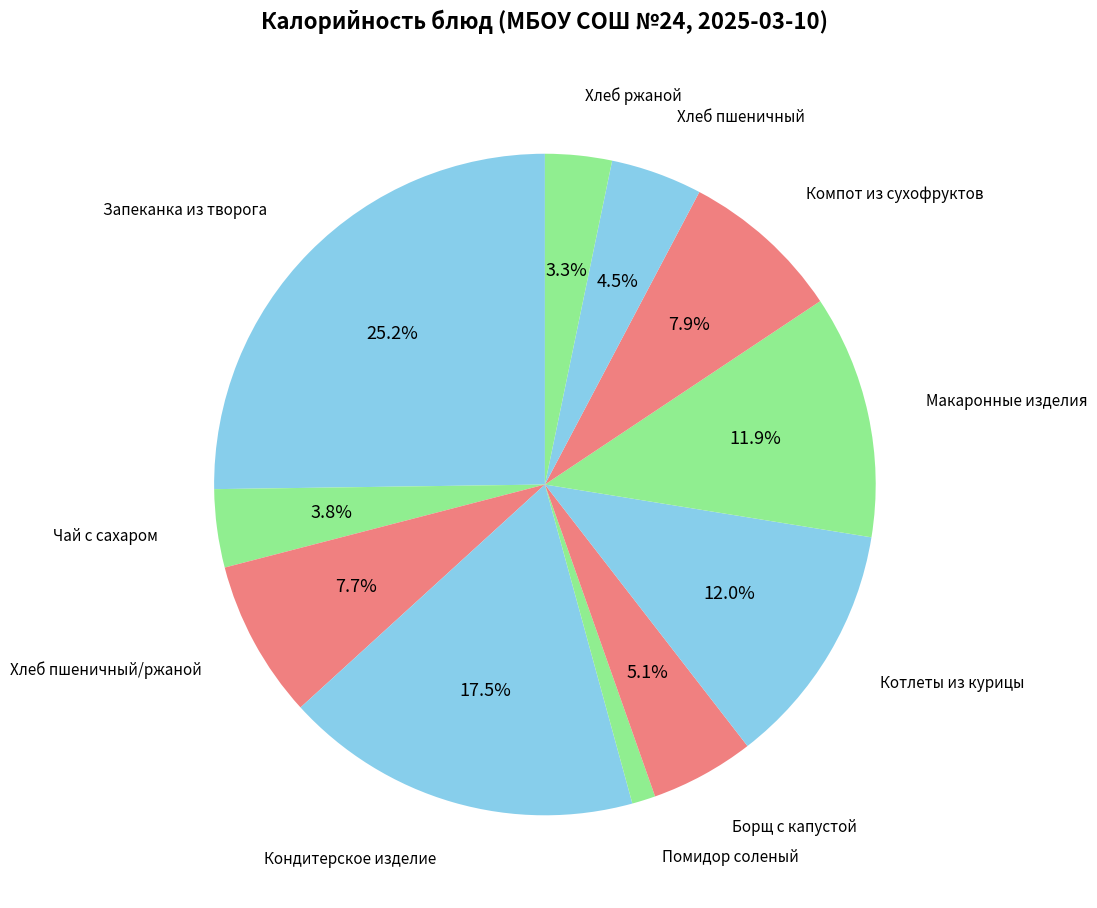

What percentage is the Хлеб пшеничный/ржаной slice, to the nearest percent?

8%